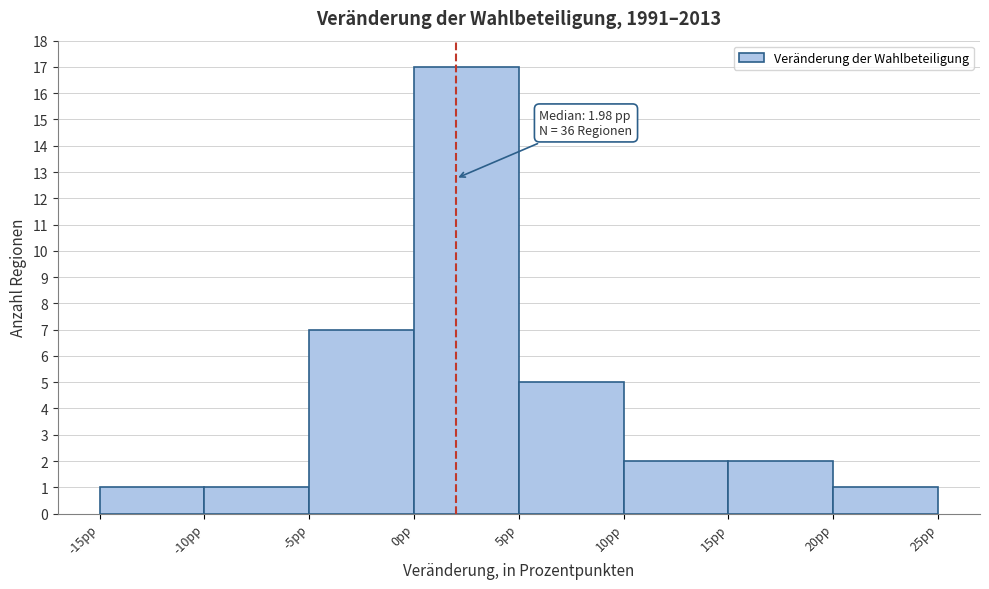

Which range on the x-axis has the tallest bar?

0 to 5